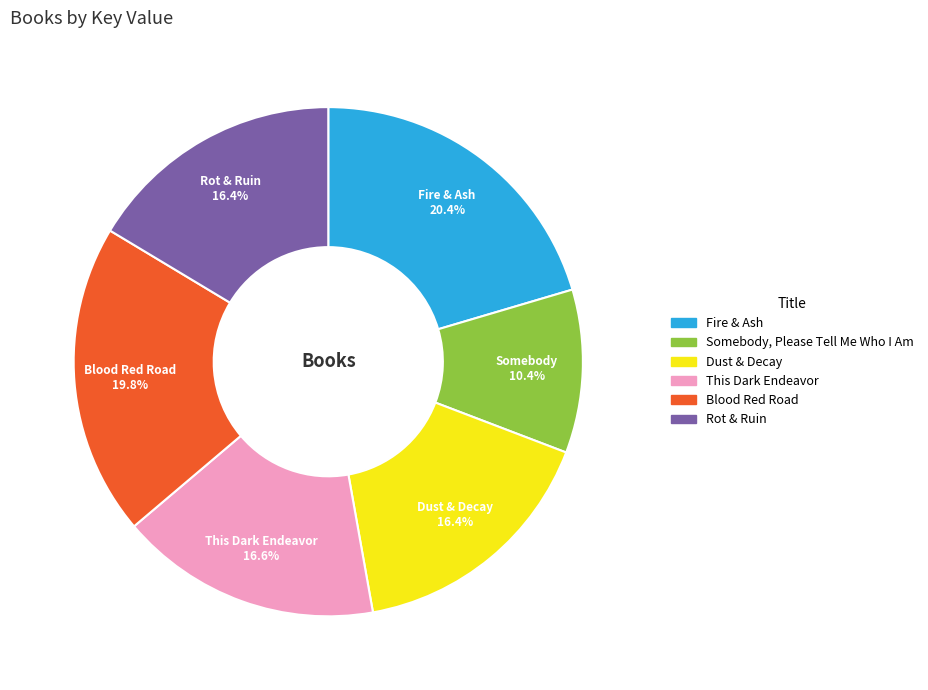

Between Somebody, Please Tell Me Who I Am and Fire & Ash, which is larger?

Fire & Ash